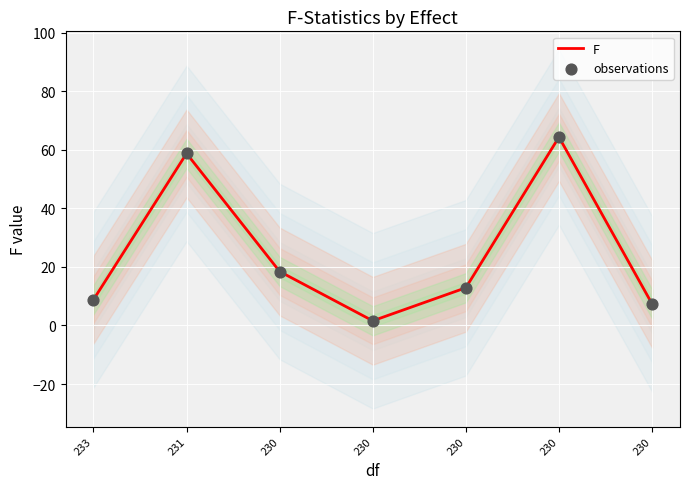

At how many categories does at least one series exceed 53?

2